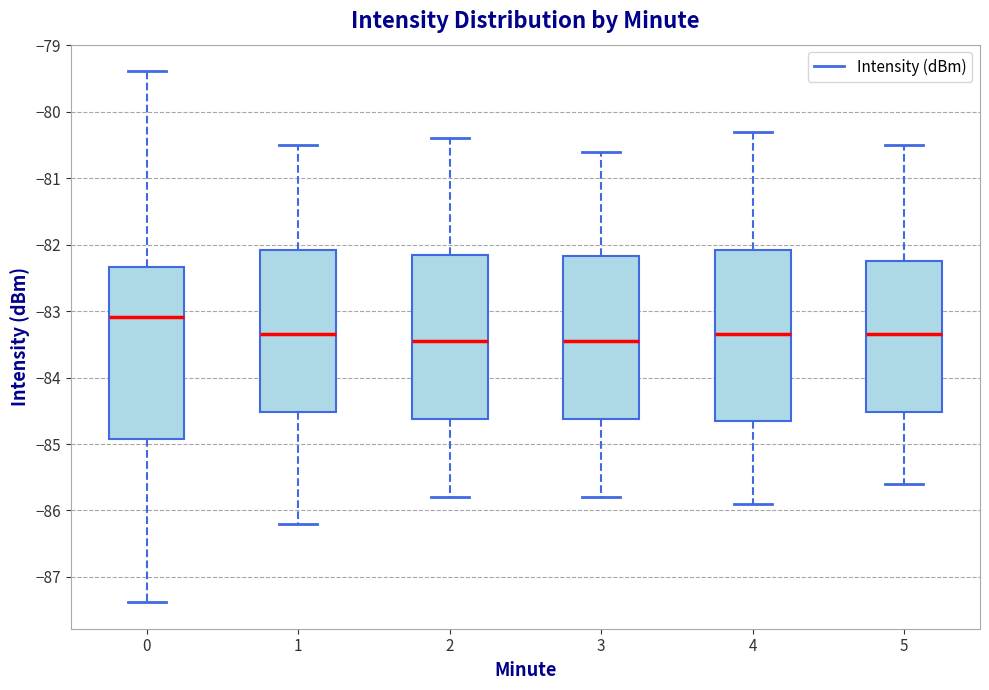

Reading left to right, transcribe this box plot: for each box, give where its median line is, the range the box spans, and where its two whiskers end, as read against the y-axis. The values are not printed on the chart, so give them approximately, as read against the axis.

0: median -83.1, box -84.9 to -82.3, whiskers -87.4 to -79.4
1: median -83.3, box -84.5 to -82.1, whiskers -86.2 to -80.5
2: median -83.4, box -84.6 to -82.1, whiskers -85.8 to -80.4
3: median -83.4, box -84.6 to -82.2, whiskers -85.8 to -80.6
4: median -83.3, box -84.6 to -82.1, whiskers -85.9 to -80.3
5: median -83.3, box -84.5 to -82.2, whiskers -85.6 to -80.5